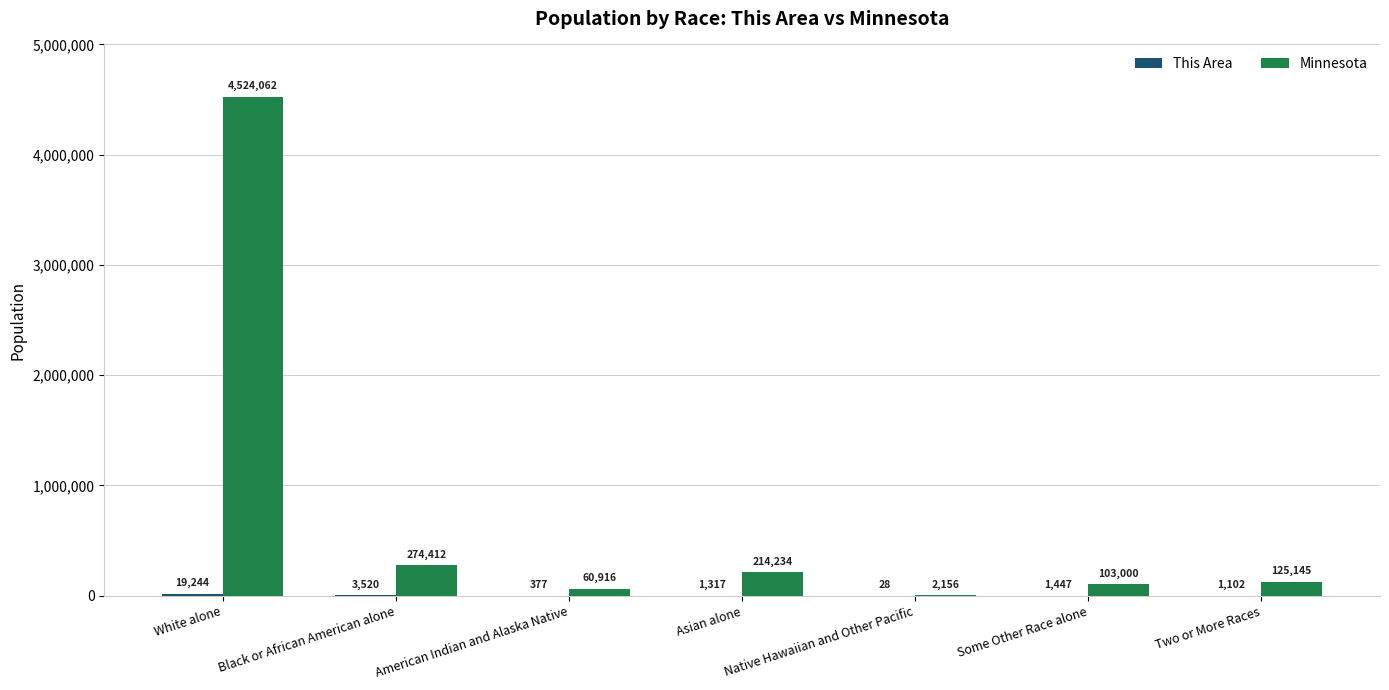

What value does the Minnesota series have at Two or More Races?

125145